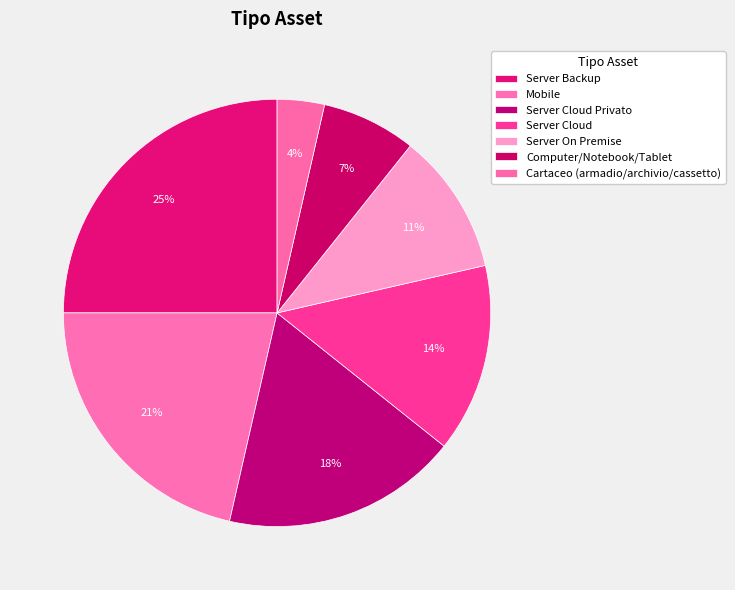

What is the ratio of the value at Server Cloud Privato to the value at Server On Premise?

1.7